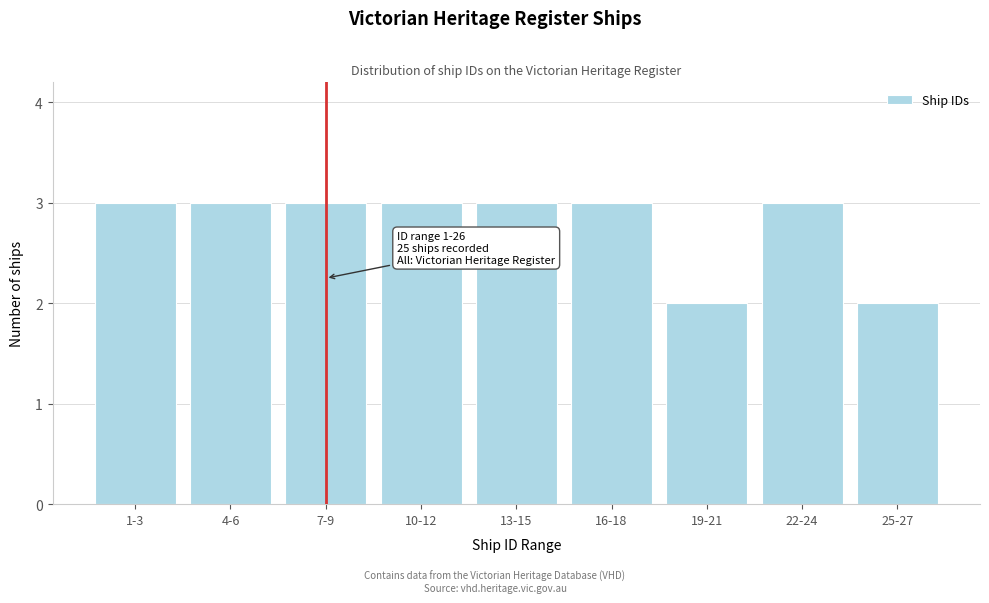

Reading right to left, transcribe all the data shown in this chart.

25-27=2	22-24=3	19-21=2	16-18=3	13-15=3	10-12=3	7-9=3	4-6=3	1-3=3